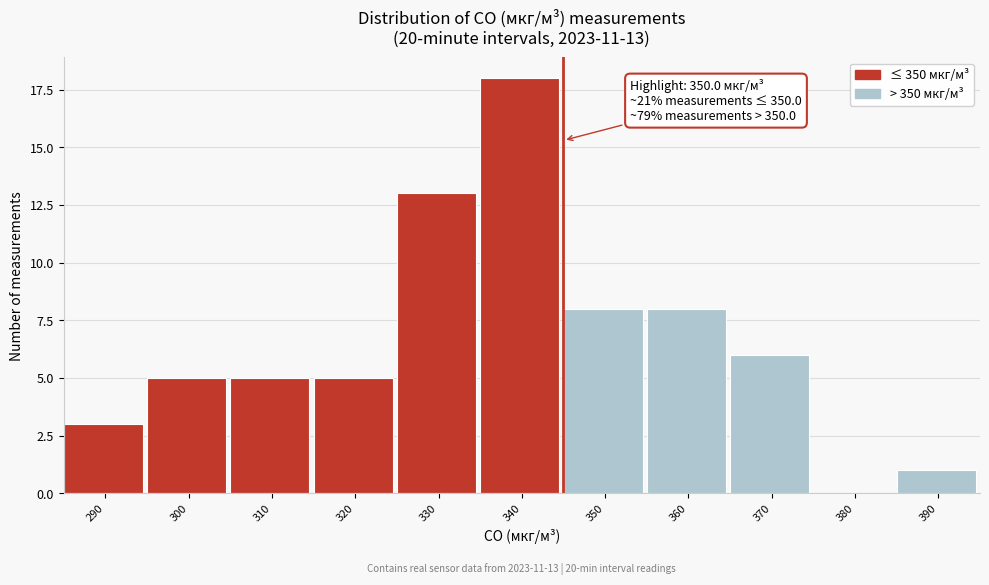

Reading left to right, list all the values displayed in this chart.

290=3	300=5	310=5	320=5	330=13	340=18	350=8	360=8	370=6	380=0	390=1